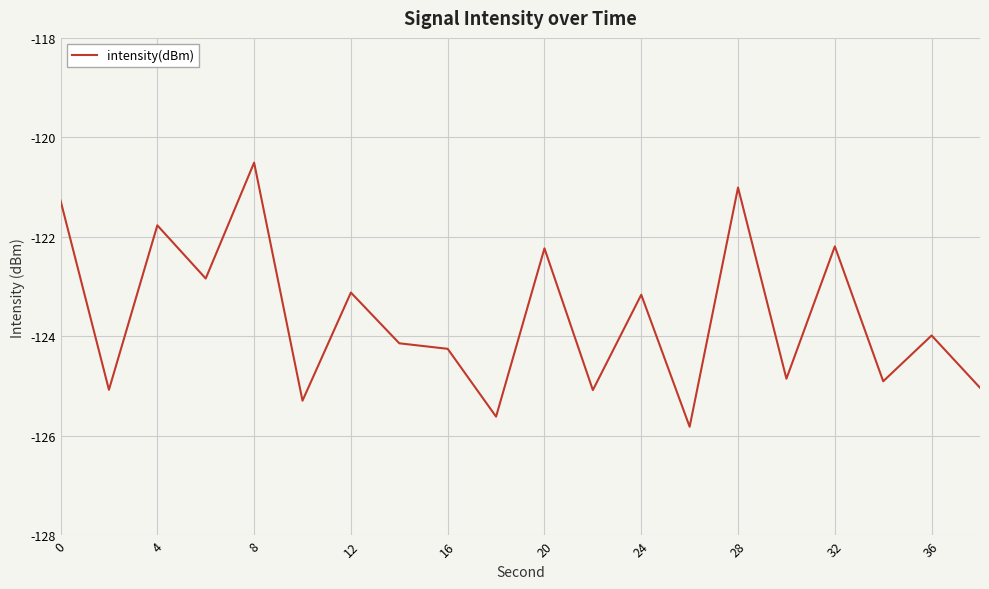

Is this an area chart (filled region under the line)?

No